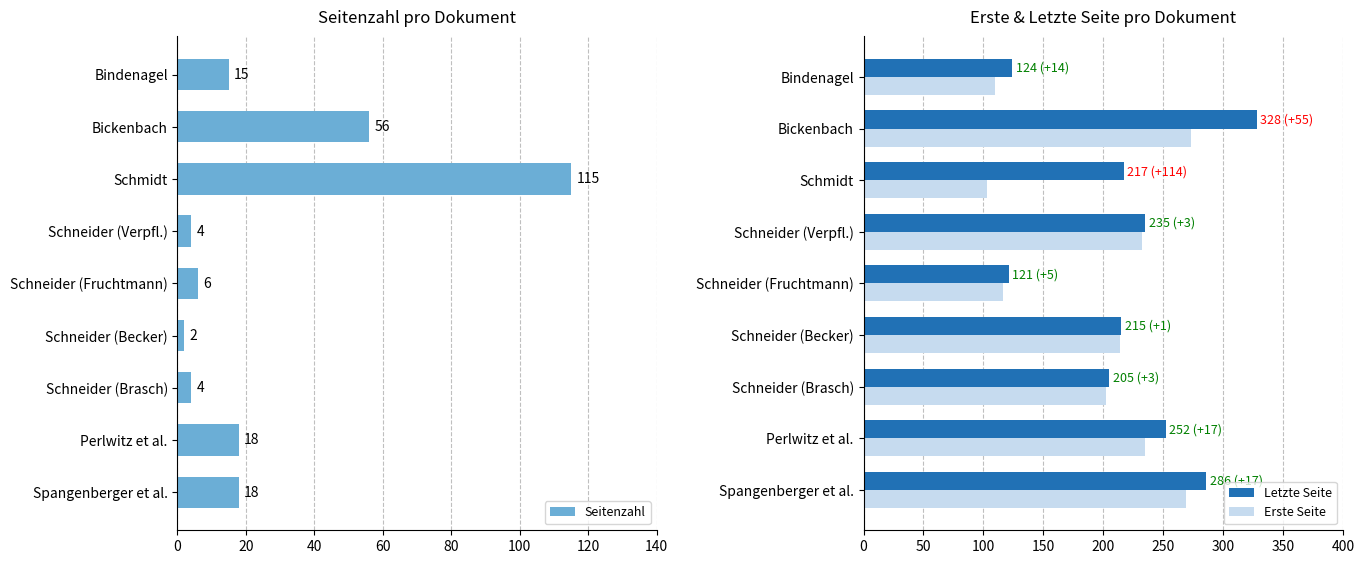

At which label is Erste Seite closest to 188?

Schneider (Brasch)